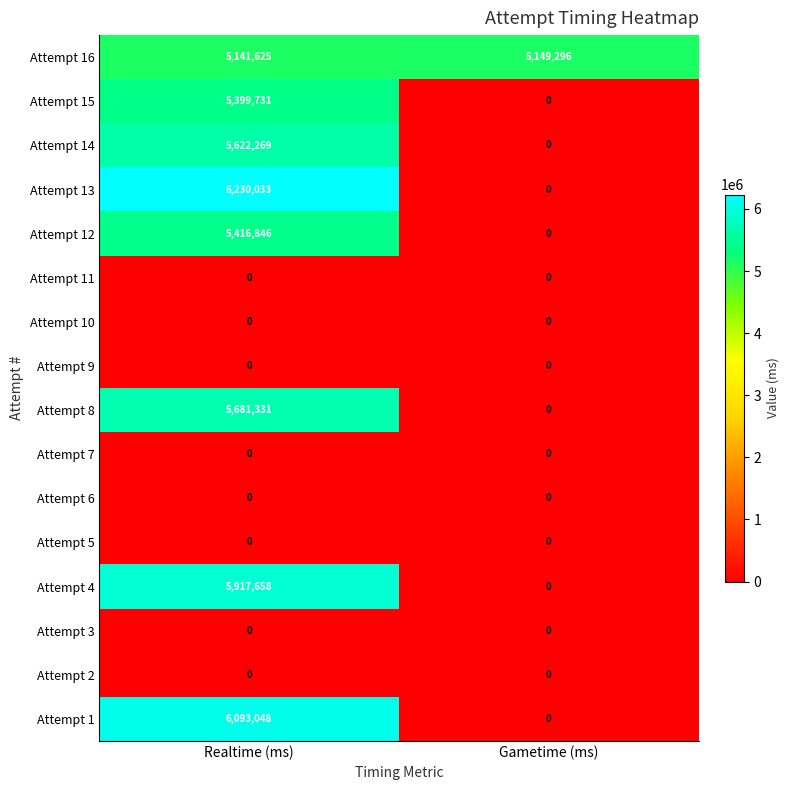

How many categories are shown in the chart?

2